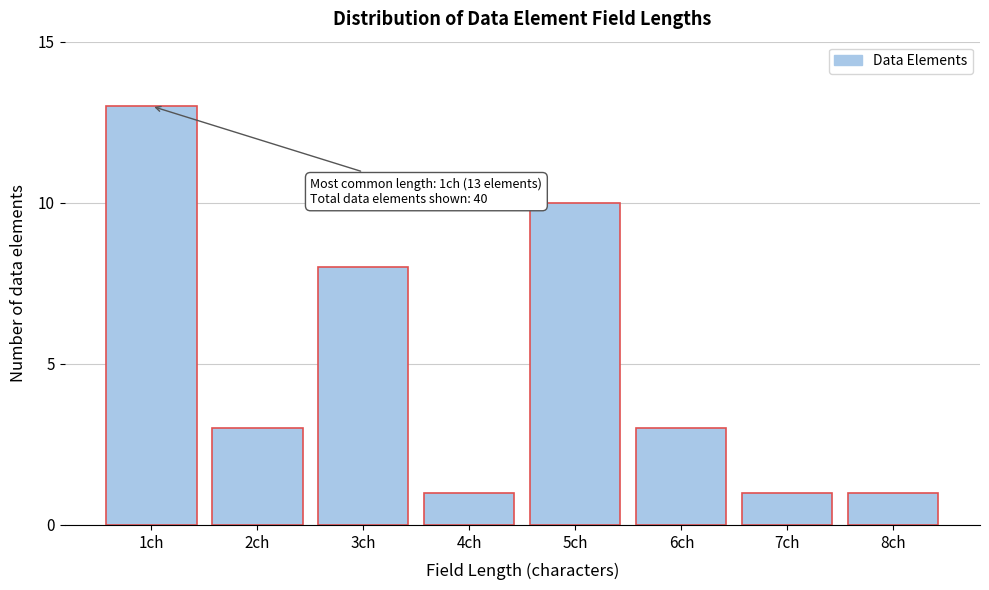

Reading left to right, what are all the values shown in this chart?

13	3	8	1	10	3	1	1